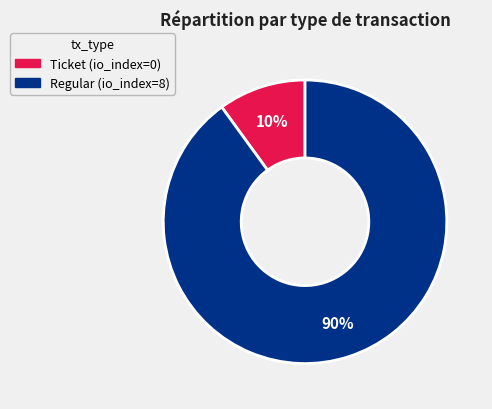

Between Ticket and Regular, which is larger?

Regular